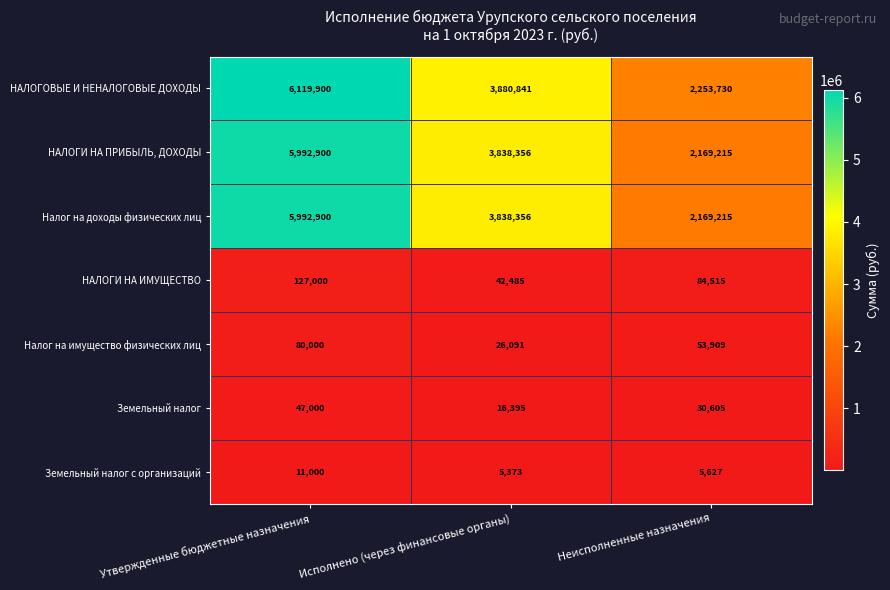

Is it true that Налог на доходы физических лиц equals 863776 at Исполнено (через финансовые органы)?

False